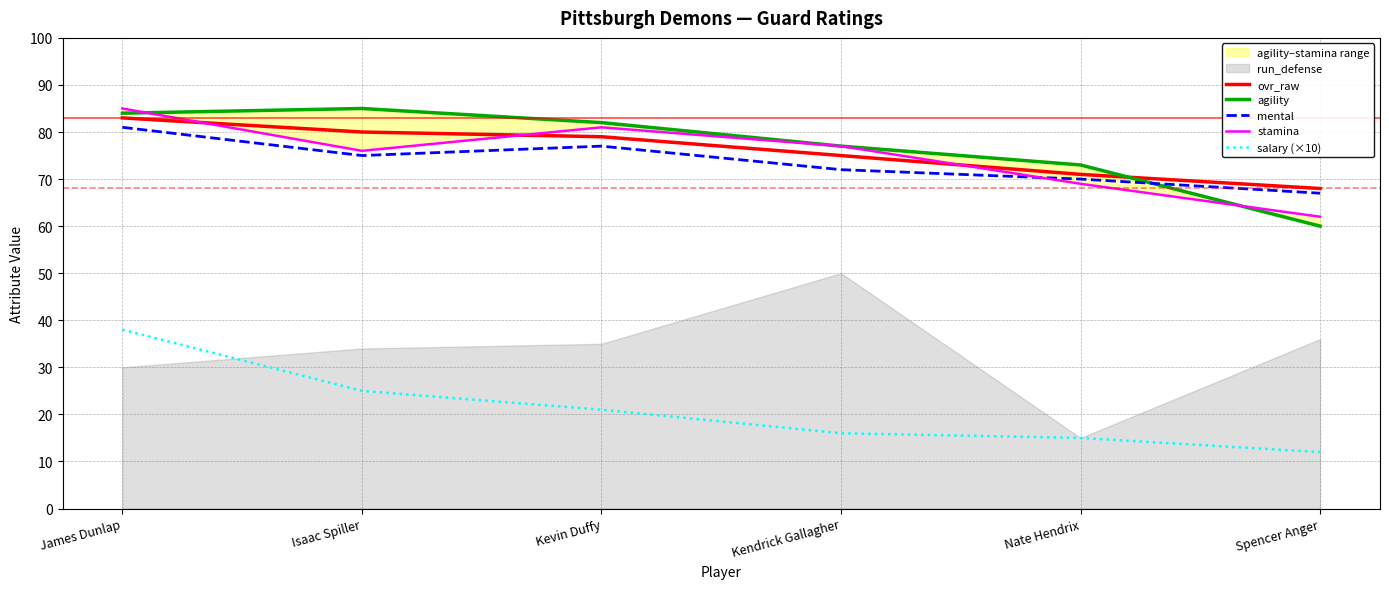

Reading left to right, transcribe all the data shown in this chart.

ovr_raw: 83	80	79	75	71	68
agility: 84	85	82	77	73	60
mental: 81	75	77	72	70	67
stamina: 85	76	81	77	69	62
salary (×10): 38	25	21	16	15	12